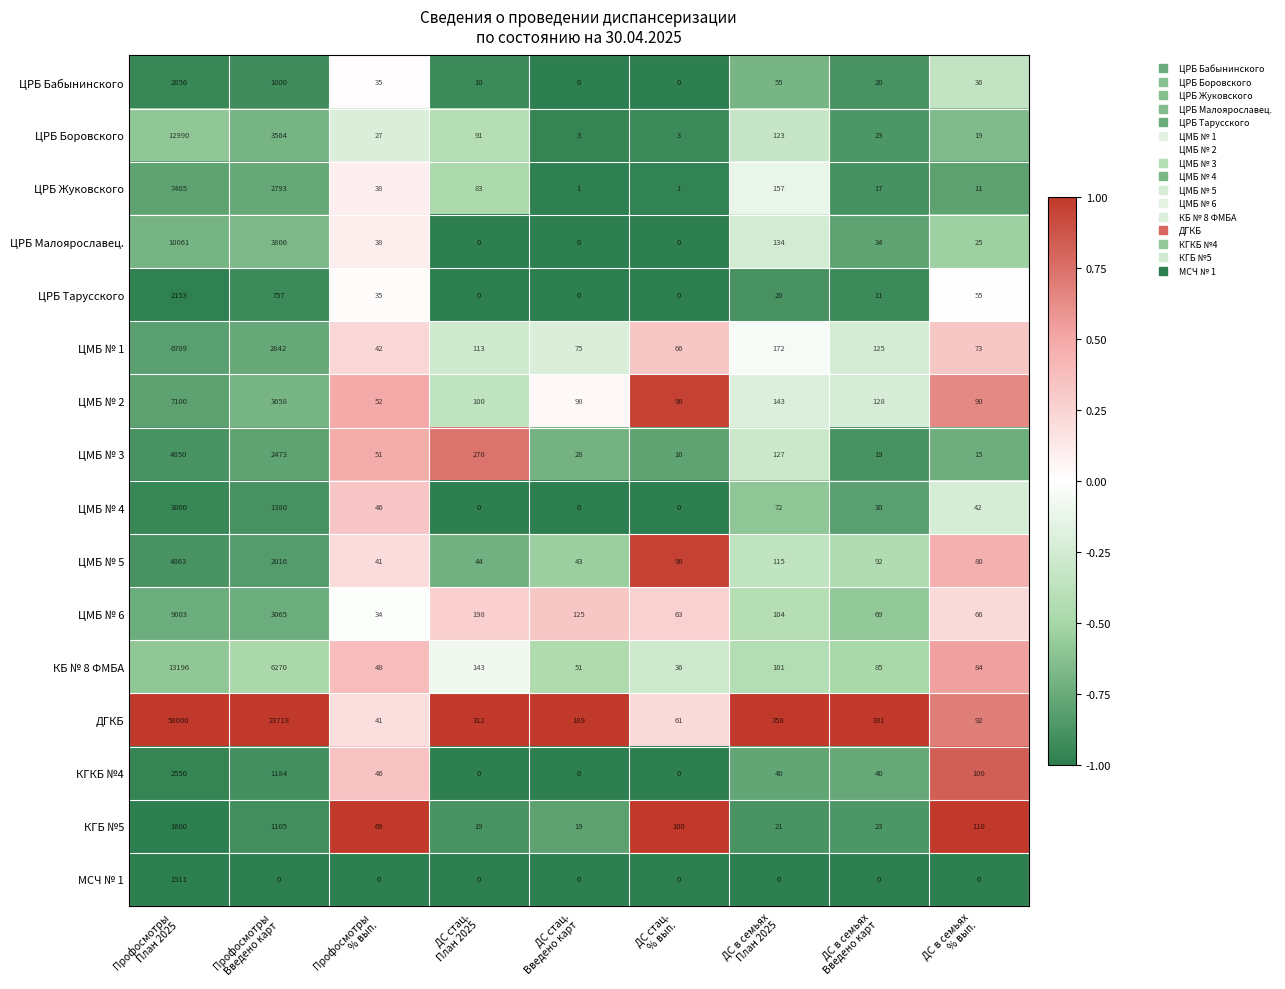

How many data points does each series have?

9